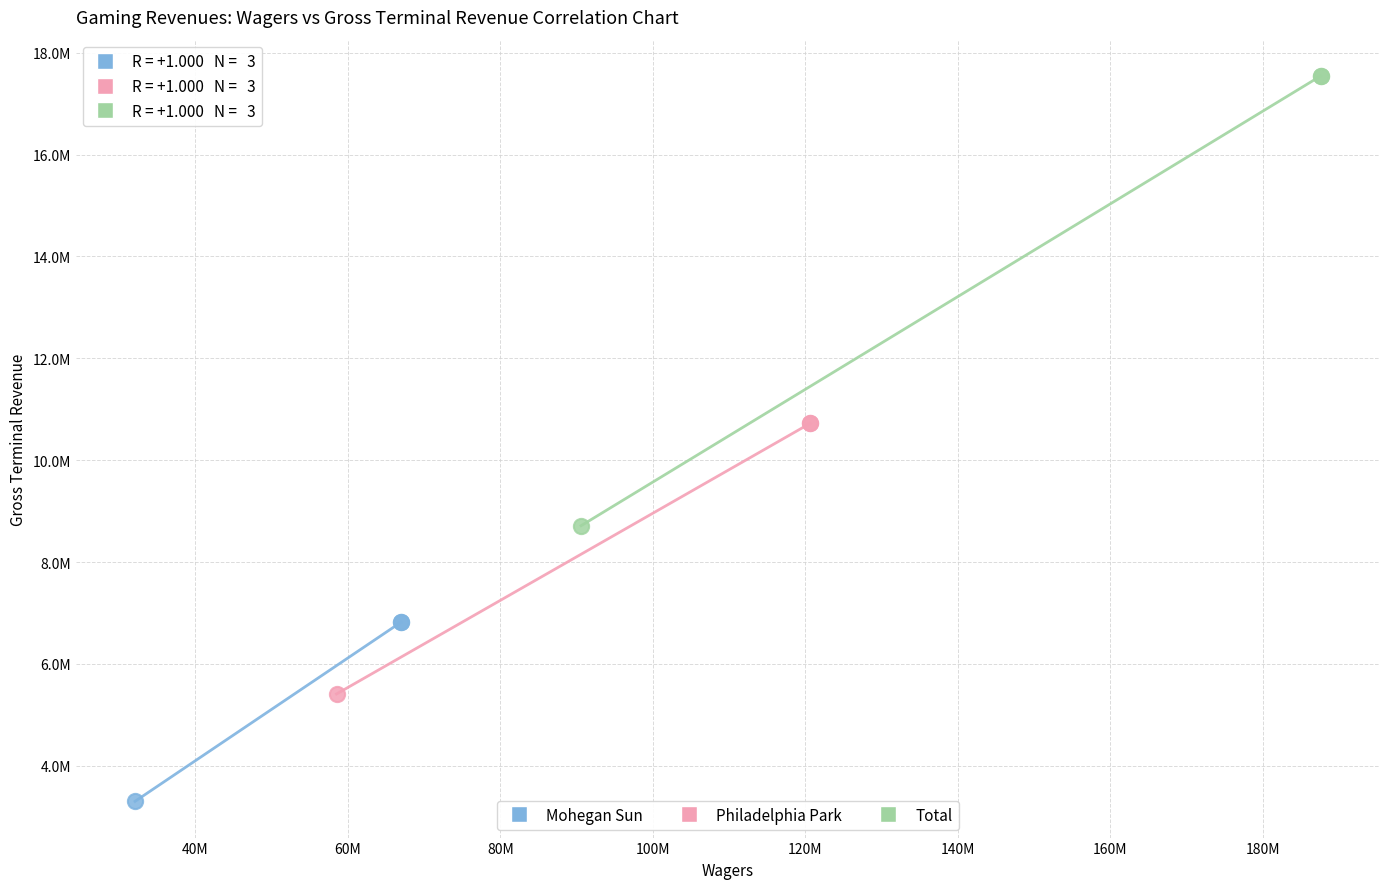

Which series contains the highest Y value?

Total